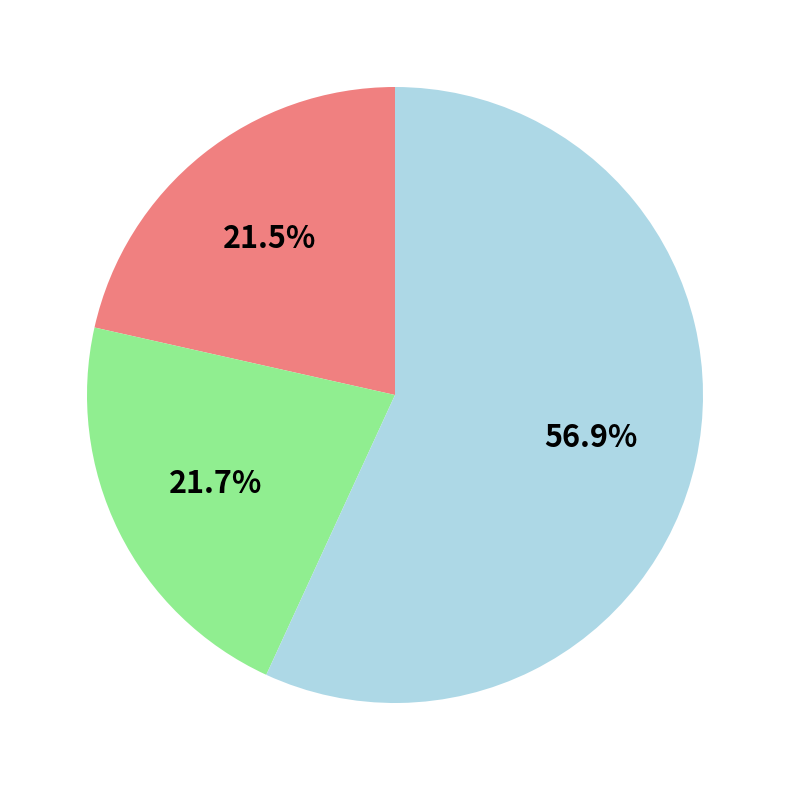

Does any single category account for the majority?

Yes